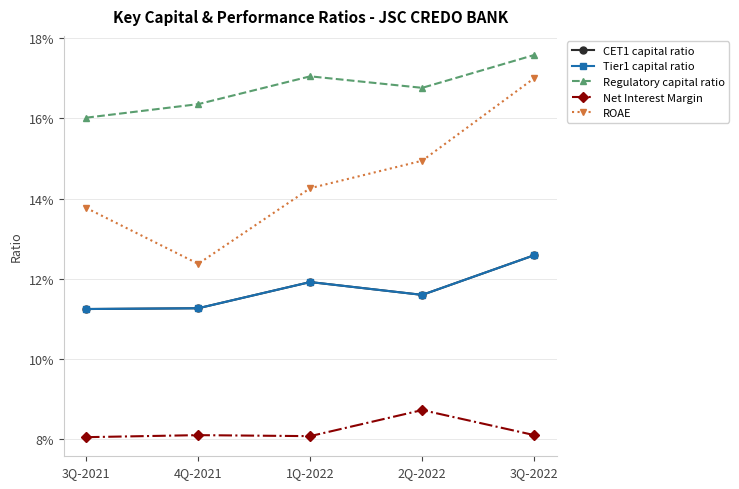

Rank the categories by Net Interest Margin value from lowest to highest.

3Q-2021, 1Q-2022, 4Q-2021, 3Q-2022, 2Q-2022